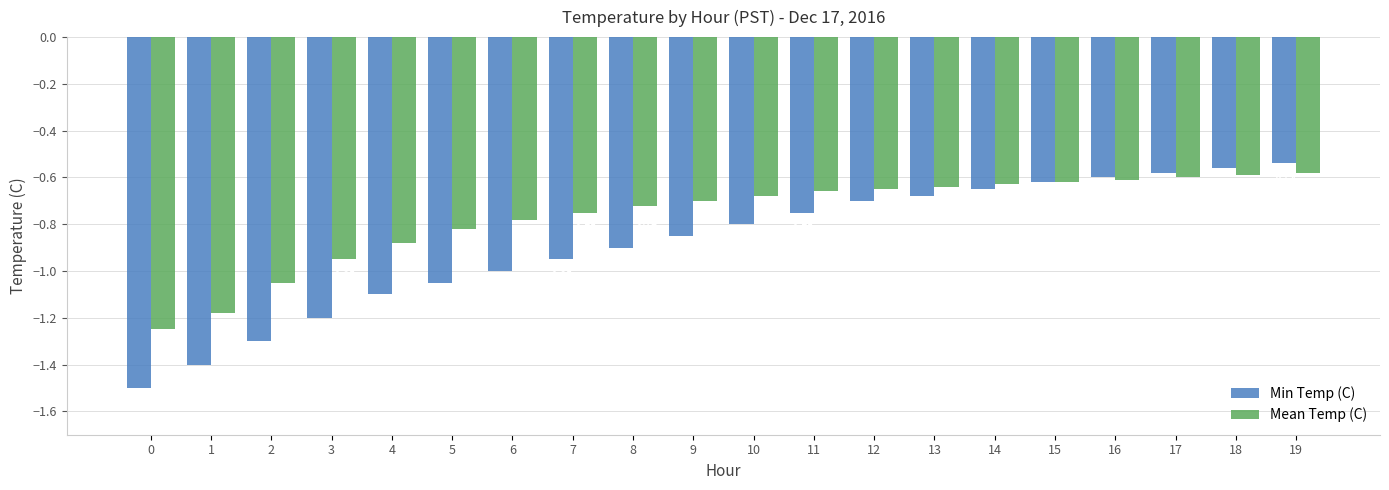

What is the approximate value of Min Temp (C) at 13?

-0.7